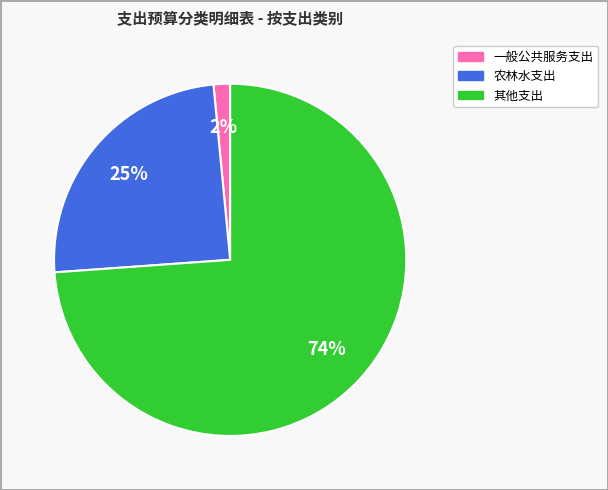

Is it true that 其他支出 is 74% of the pie?

True